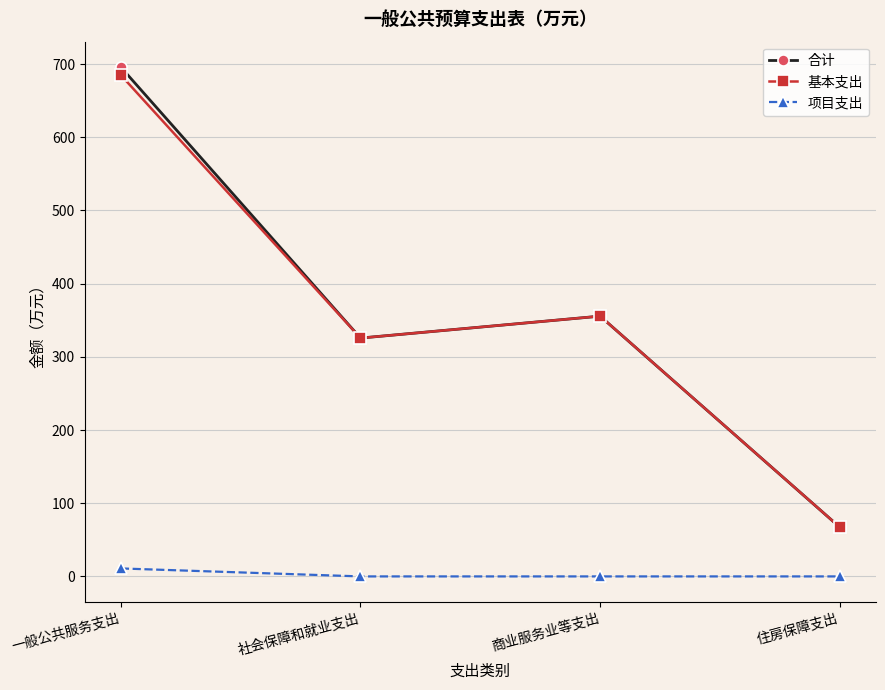

True or false: 项目支出 has a value of 0.0 at 社会保障和就业支出.

True